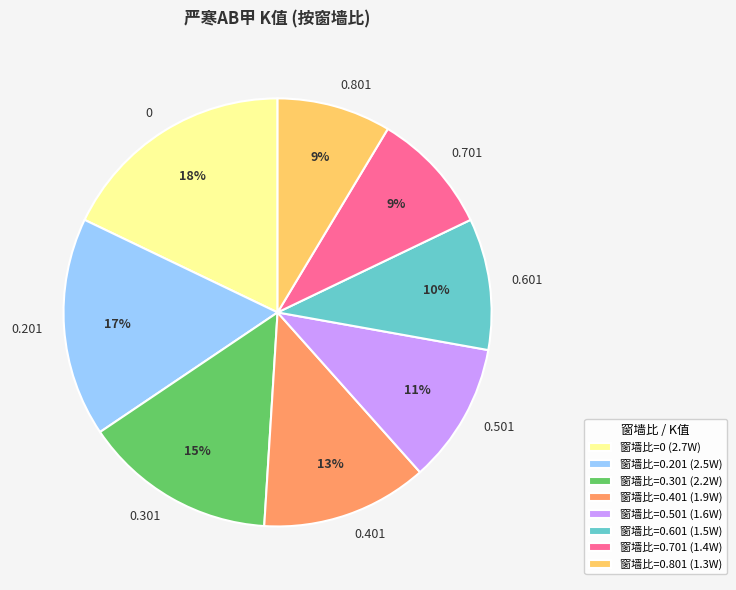

Does any single category account for the majority?

No